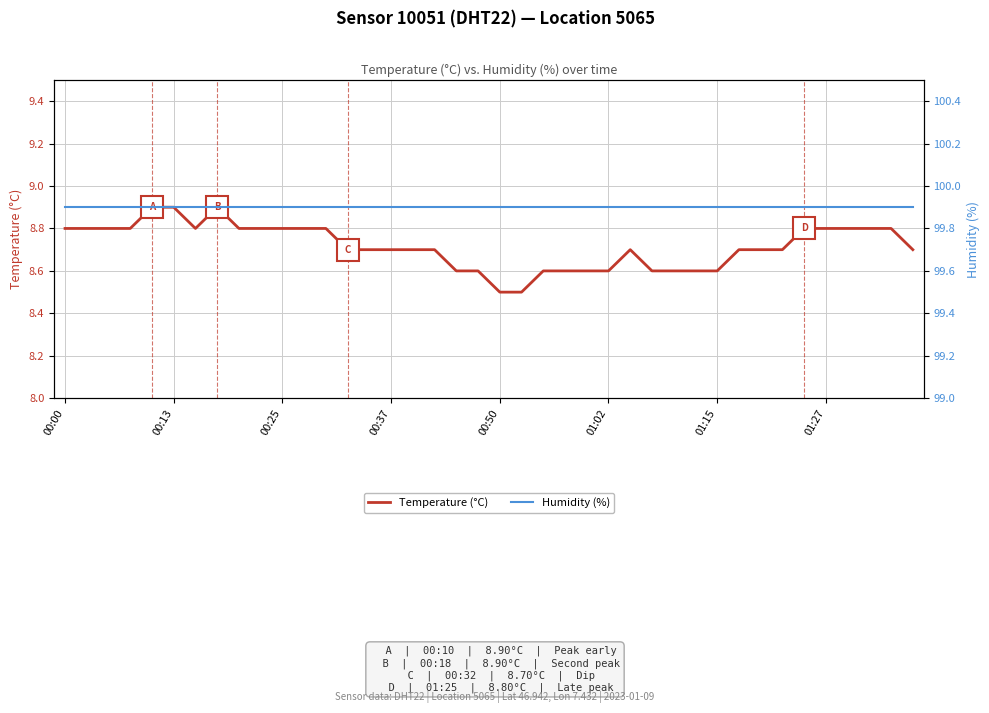

How many lines are shown in the chart?

2